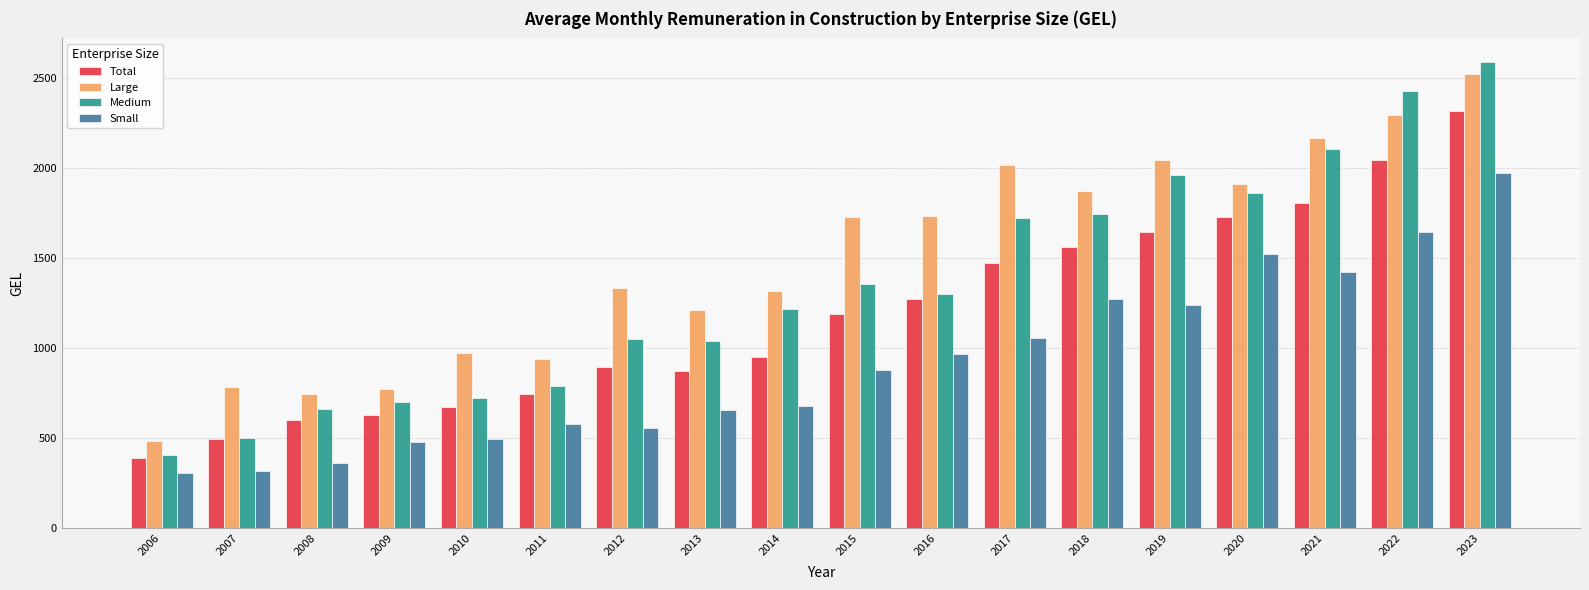

At which category is the sum across all series the highest?

2023